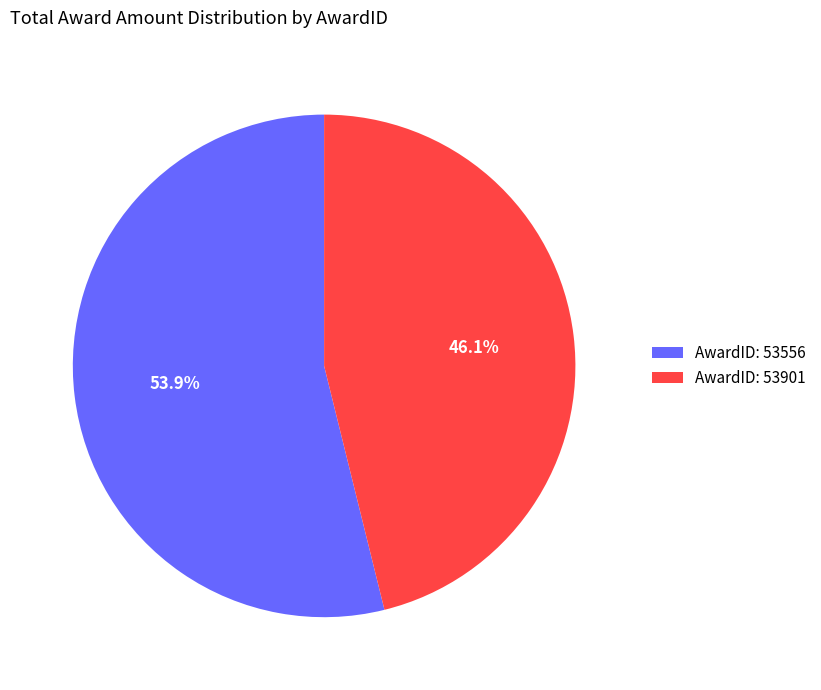

How many segments does this pie chart have?

2